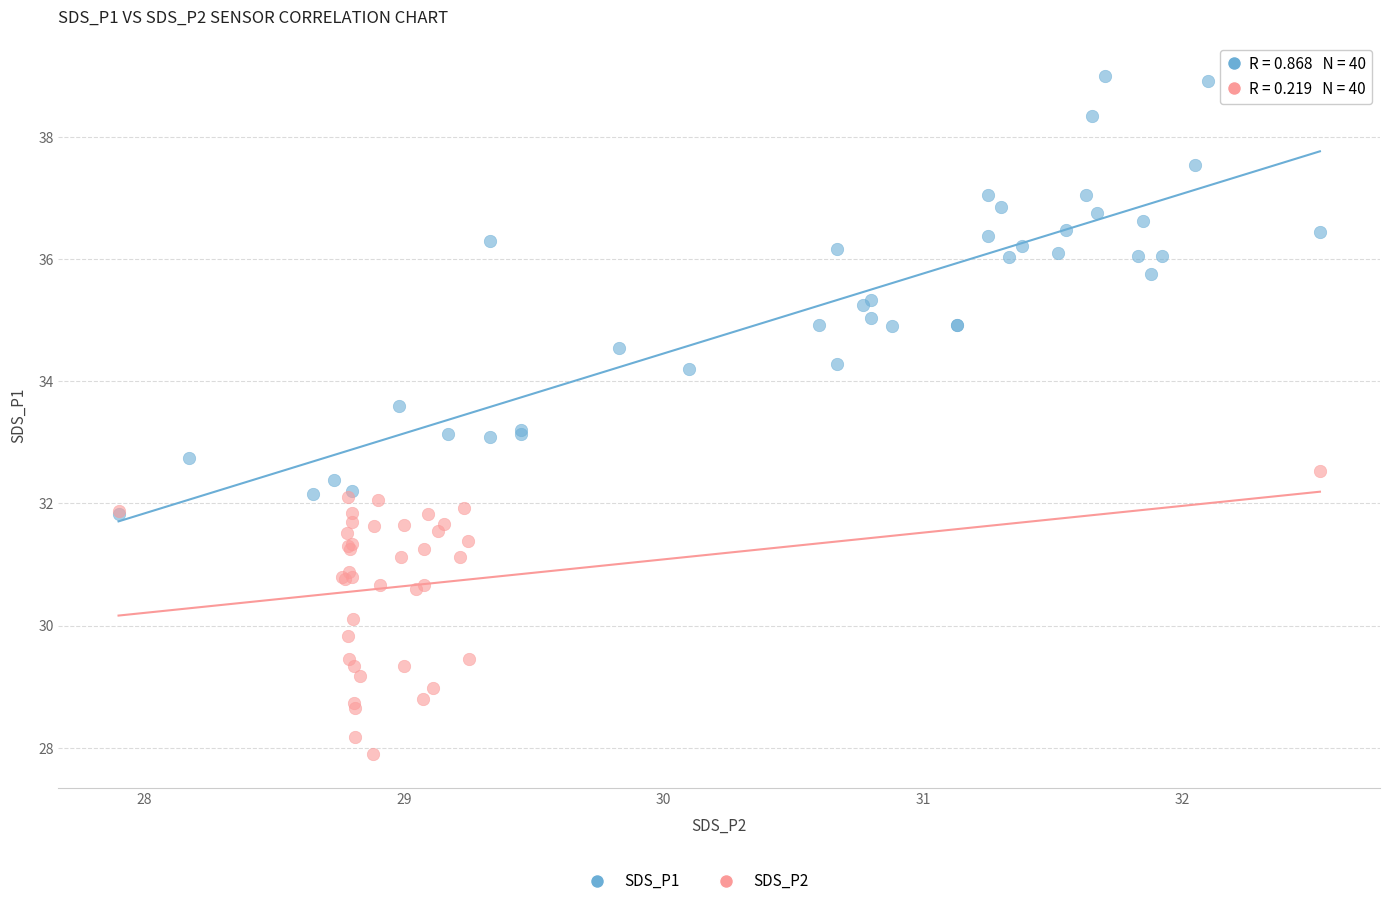

Which series reaches the minimum Y coordinate?

SDS_P2